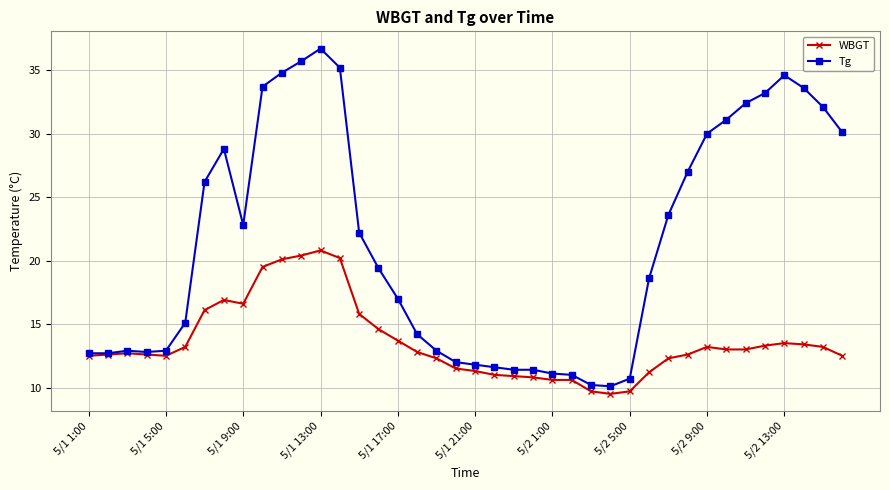

True or false: WBGT has more than 2 interior local peaks.

True